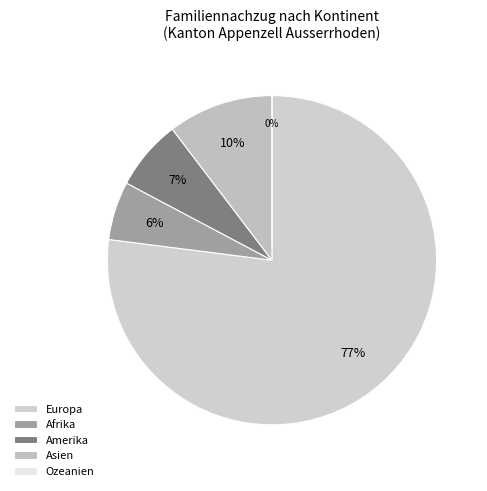

To the nearest percent, what is the combined percentage of Asien and Afrika?

16%